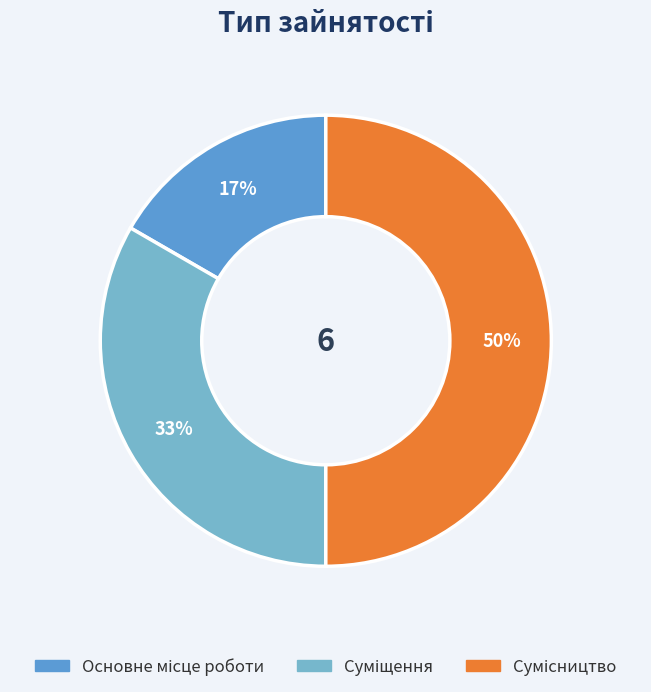

Between Сумісництво and Суміщення, which is larger?

Сумісництво